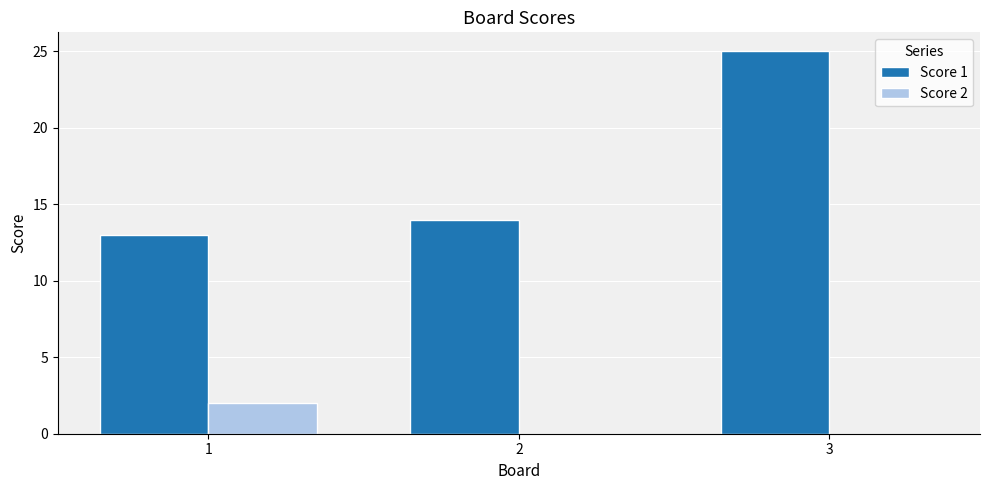

Between 1 and 3, which series saw the biggest shift?

Score 1